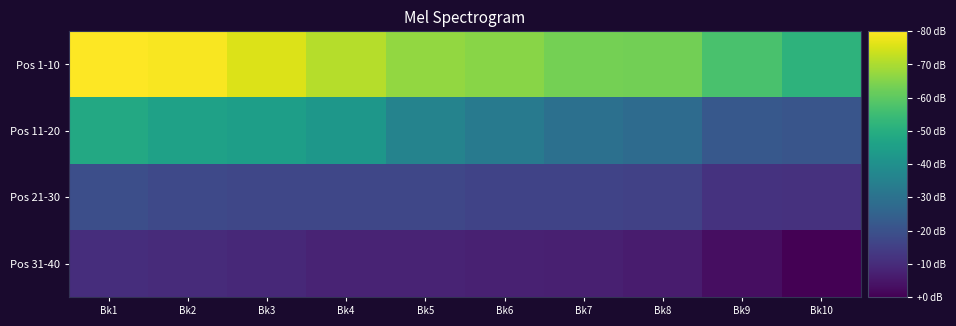

Rank the series by their maximum value, from lowest to highest.

Pos 31-40, Pos 21-30, Pos 11-20, Pos 1-10